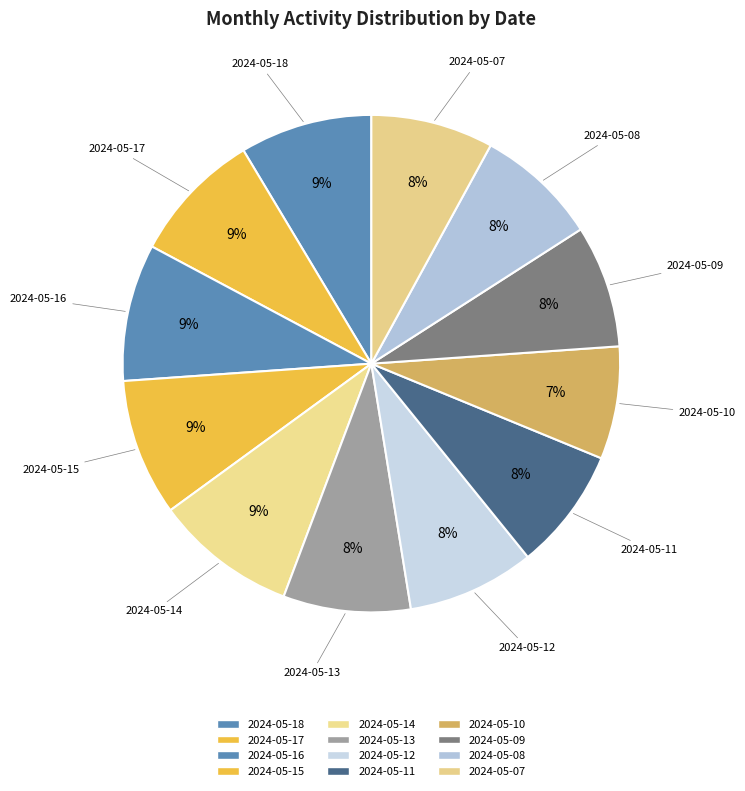

What percentage do 2024-05-16 and 2024-05-15 together represent?

17.8%